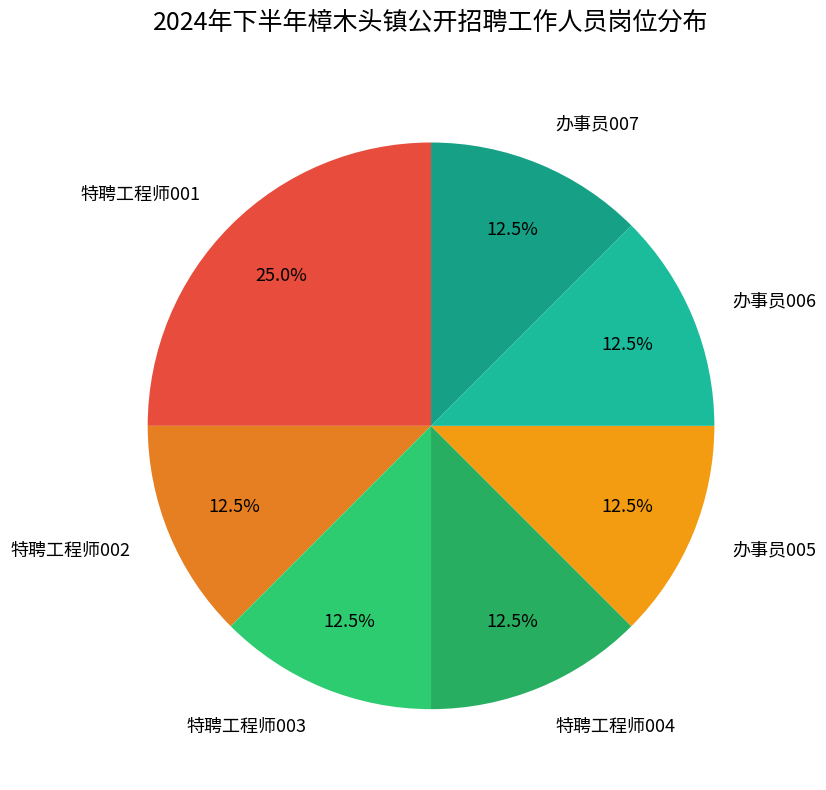

Approximately how many times larger is the value at 特聘工程师001 compared to 特聘工程师004?

2.0